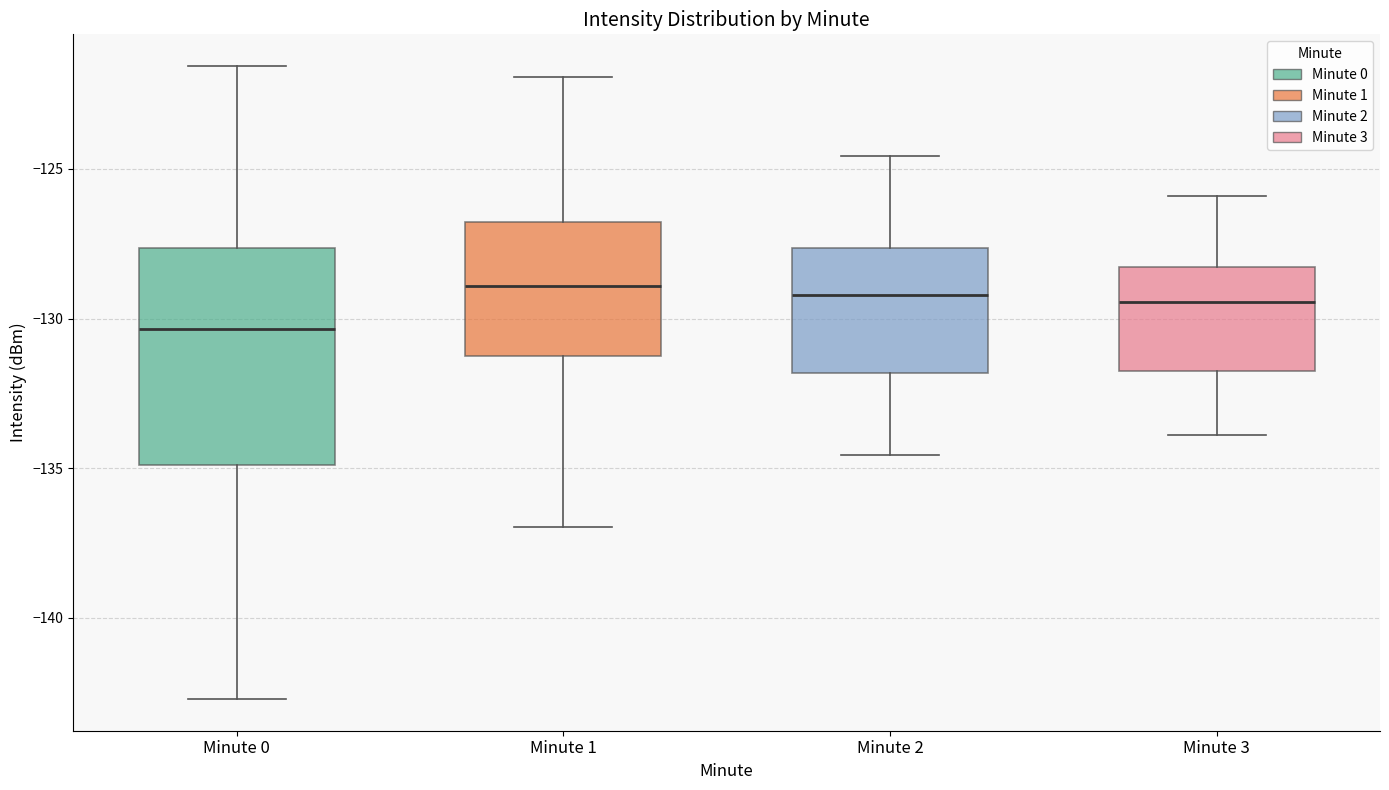

Reading left to right, read every box against the y-axis: the position of its median line, the range the box covers, and the ends of its whiskers. The values are not printed on the chart, so give them approximately, as read against the axis.

Minute 0: median -130.5, box -135.0 to -127.5, whiskers -142.5 to -121.5
Minute 1: median -129.0, box -131.5 to -127.0, whiskers -137.0 to -122.0
Minute 2: median -129.0, box -132.0 to -127.5, whiskers -134.5 to -124.5
Minute 3: median -129.5, box -132.0 to -128.5, whiskers -134.0 to -126.0